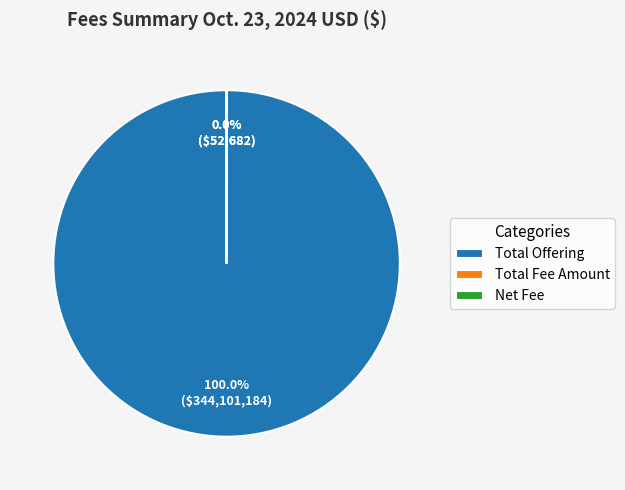

To the nearest percent, what is the difference between the largest and smallest slice percentages?

100%